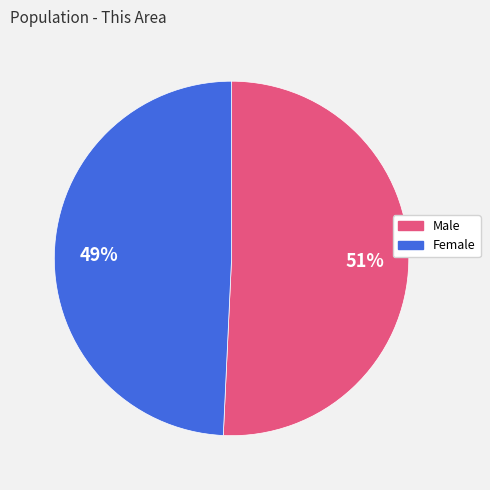

Rank the categories by value from highest to lowest.

Male, Female